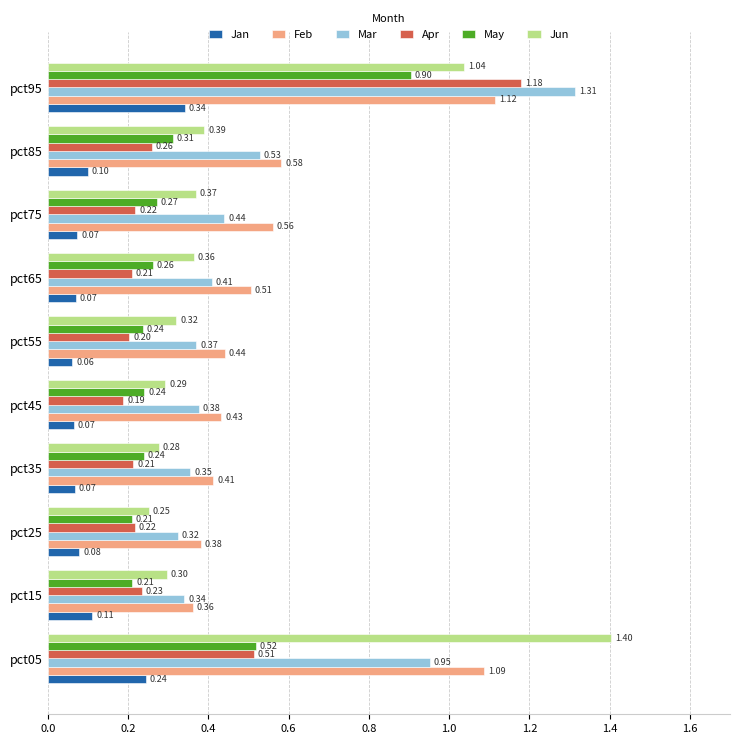

List the series in order of their peak value, lowest first.

Jan, May, Feb, Apr, Mar, Jun